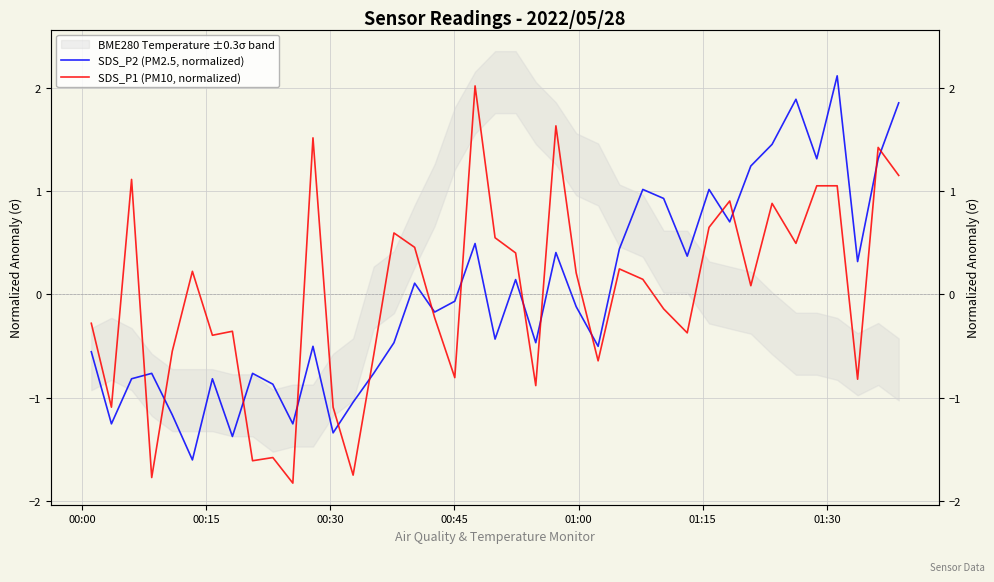

How many data points in SDS_P1 (PM10, normalized) are above 0?

21